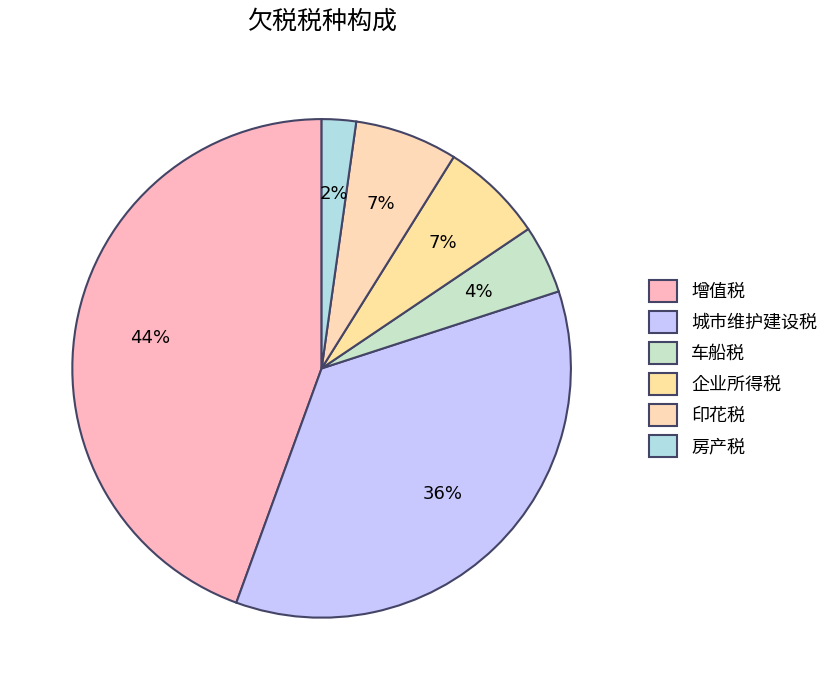

Do 企业所得税 and 房产税 together represent more than half of the pie?

No